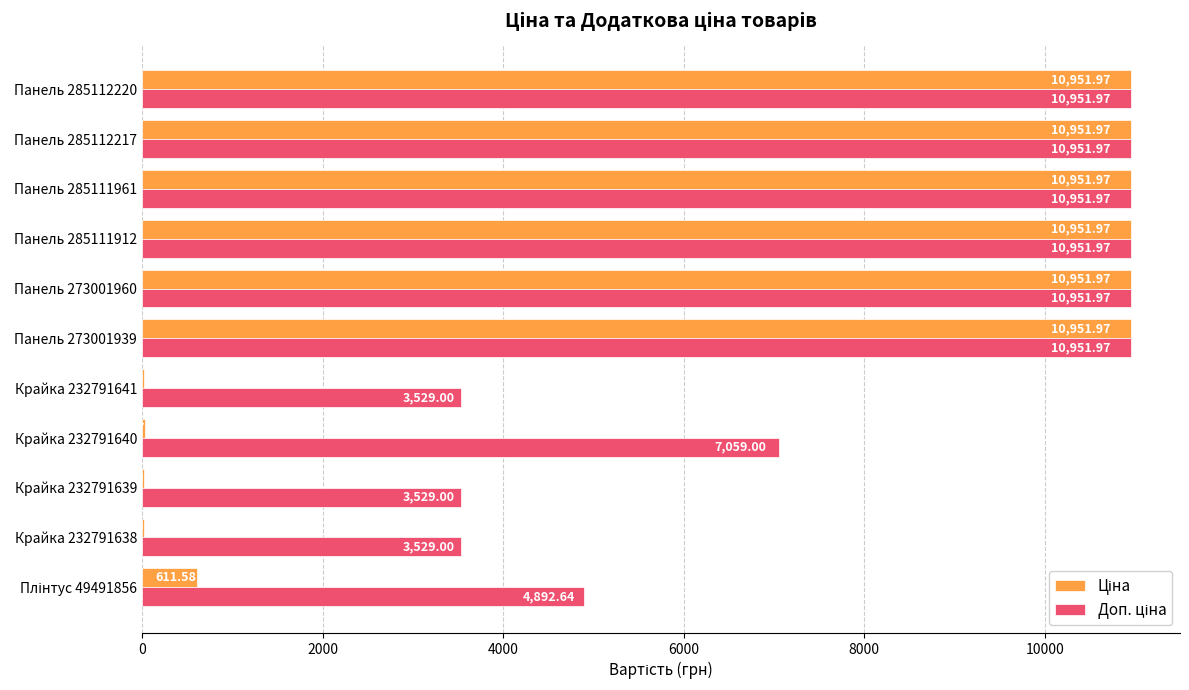

What is the total value across all series at Крайка 232791639?

3544.7